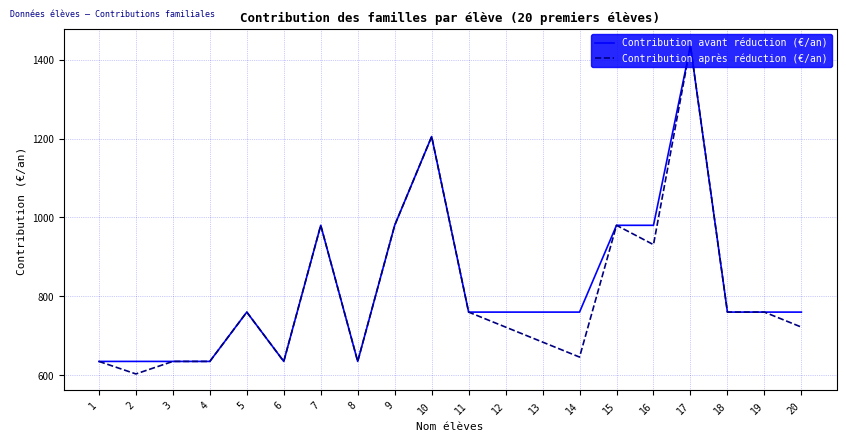

What is the approximate value of Contribution après réduction (€/an) at 20?

722.0